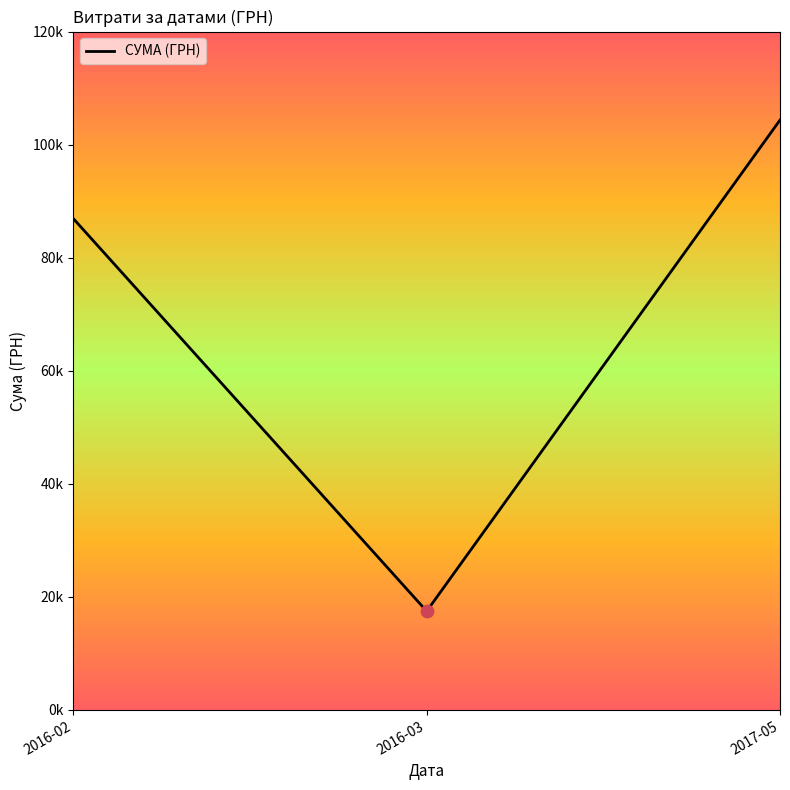

Approximately how many times larger is the value at 2016-03 compared to 2016-02?

0.2